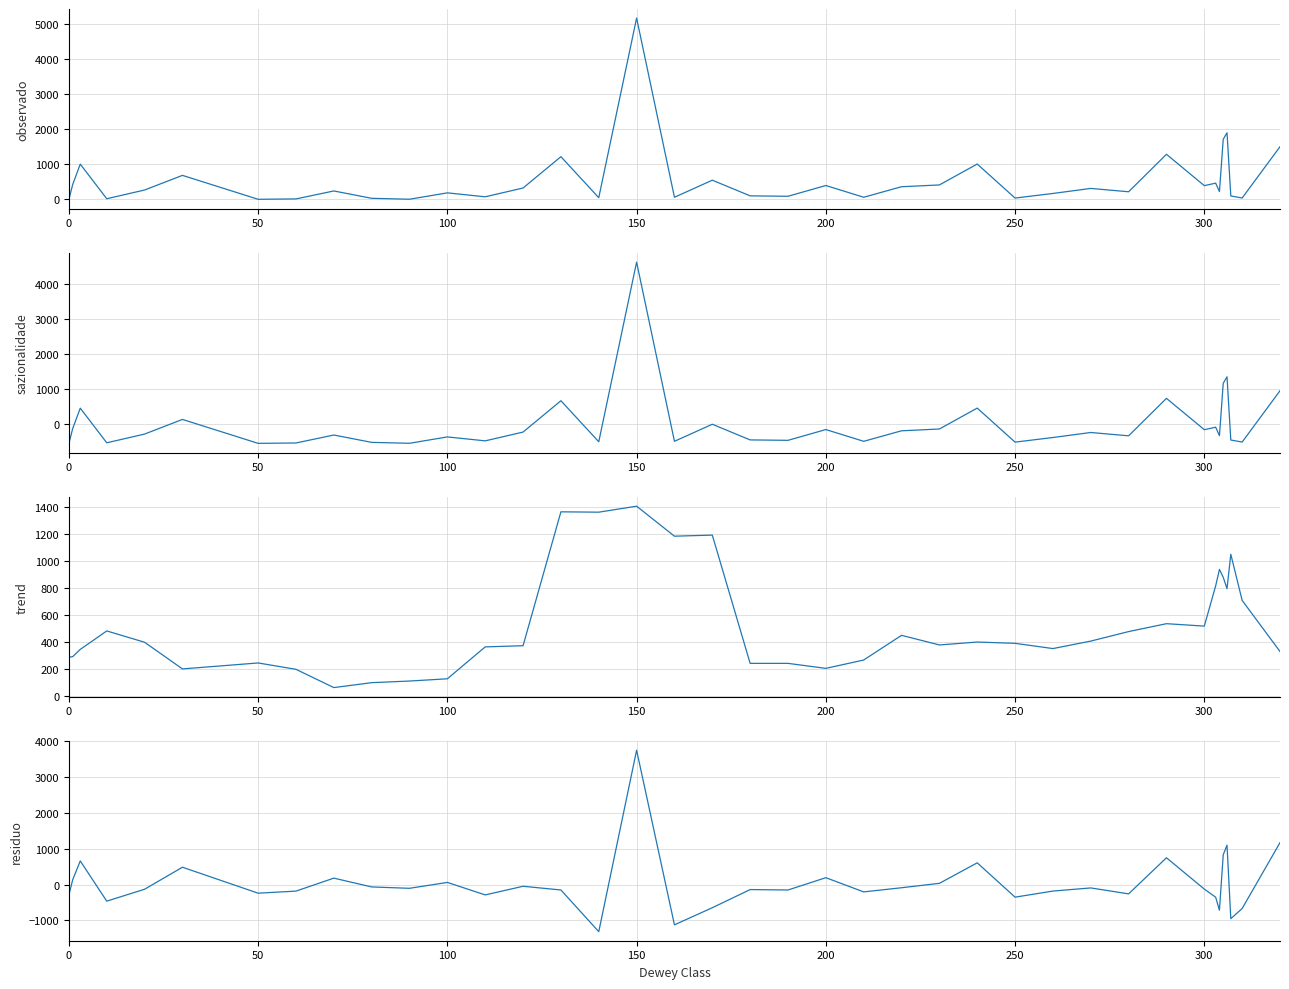

Reading left to right, what are all the values shown in this chart?

observado: 0.0	425.0	1005.0	21.0	269.0	685.0	5.0	16.0	242.0	33.0	7.0	188.0	76.0	326.0	1216.0	51.0	5155.0	63.0	548.0	103.0	91.0	397.0	63.0	362.0	413.0	1007.0	40.0	171.0	314.0	219.0	1284.0	393.0	464.0	224.0	1711.0	1896.0	100.0	42.0	1500.0
sazionalidade: -541.7	-116.7	463.3	-520.7	-272.7	143.3	-536.7	-525.7	-299.7	-508.7	-534.7	-353.7	-465.7	-215.7	674.3	-490.7	4613.3	-478.7	6.3	-438.7	-450.7	-144.7	-478.7	-179.7	-128.7	465.3	-501.7	-370.7	-227.7	-322.7	742.3	-148.7	-77.7	-317.7	1169.3	1354.3	-441.7	-499.7	958.3
trend: 286.0	290.2	344.0	481.0	397.0	199.2	243.4	196.2	60.6	97.2	109.2	126.0	362.6	371.4	1364.8	1362.2	1406.6	1184.0	1192.0	240.4	240.4	203.2	265.2	448.4	377.0	398.6	389.0	350.2	405.6	476.2	534.8	516.8	815.2	937.6	879.0	794.6	1049.8	707.6	328.4
residuo: -286.0	134.8	661.0	-460.0	-128.0	485.8	-238.4	-180.2	181.4	-64.2	-102.2	62.0	-286.6	-45.4	-148.8	-1311.2	3748.4	-1121.0	-644.0	-137.4	-149.4	193.8	-202.2	-86.4	36.0	608.4	-349.0	-179.2	-91.6	-257.2	749.2	-123.8	-351.2	-713.6	832.0	1101.4	-949.8	-665.6	1171.6